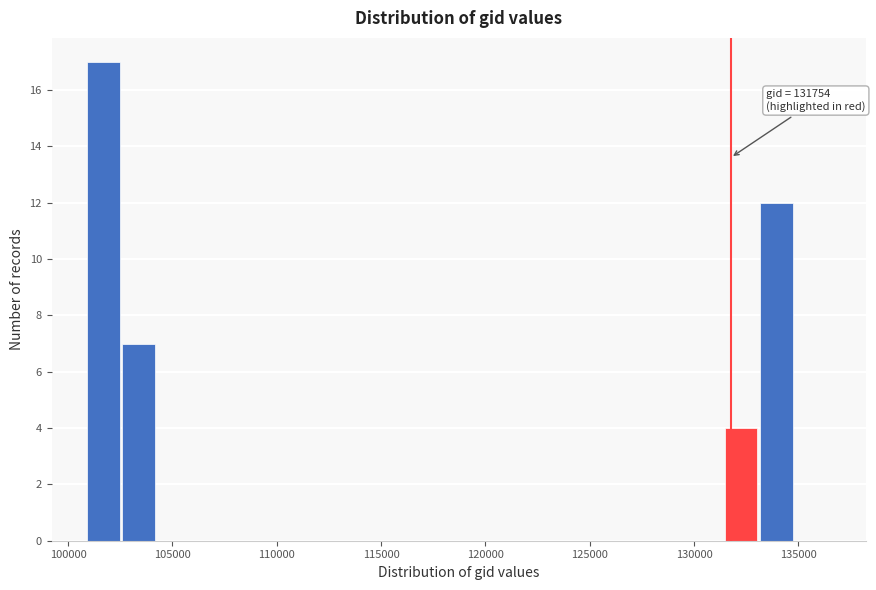

Around what value on the x-axis is the tallest bar? Give the approximate position of its centre, as read against the axis.

101500